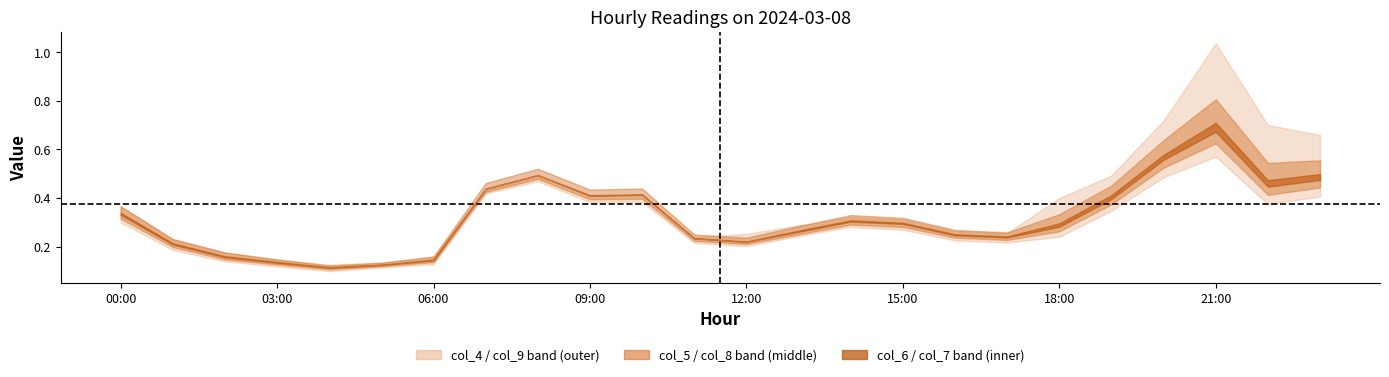

True or false: col_9 and col_6 intersect in this chart.

False